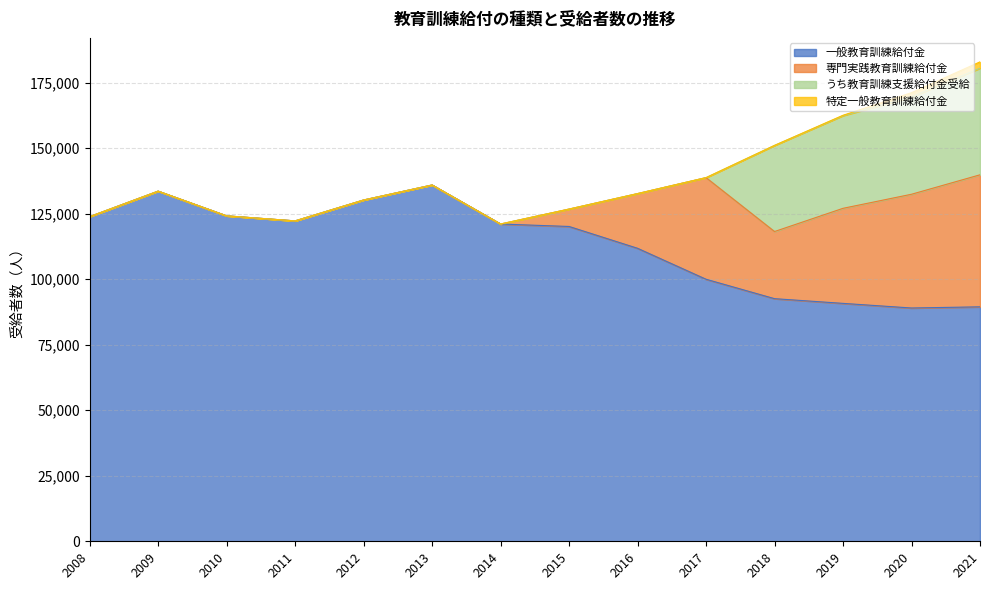

Is it true that 一般教育訓練給付金 equals 54146 at 2008?

False